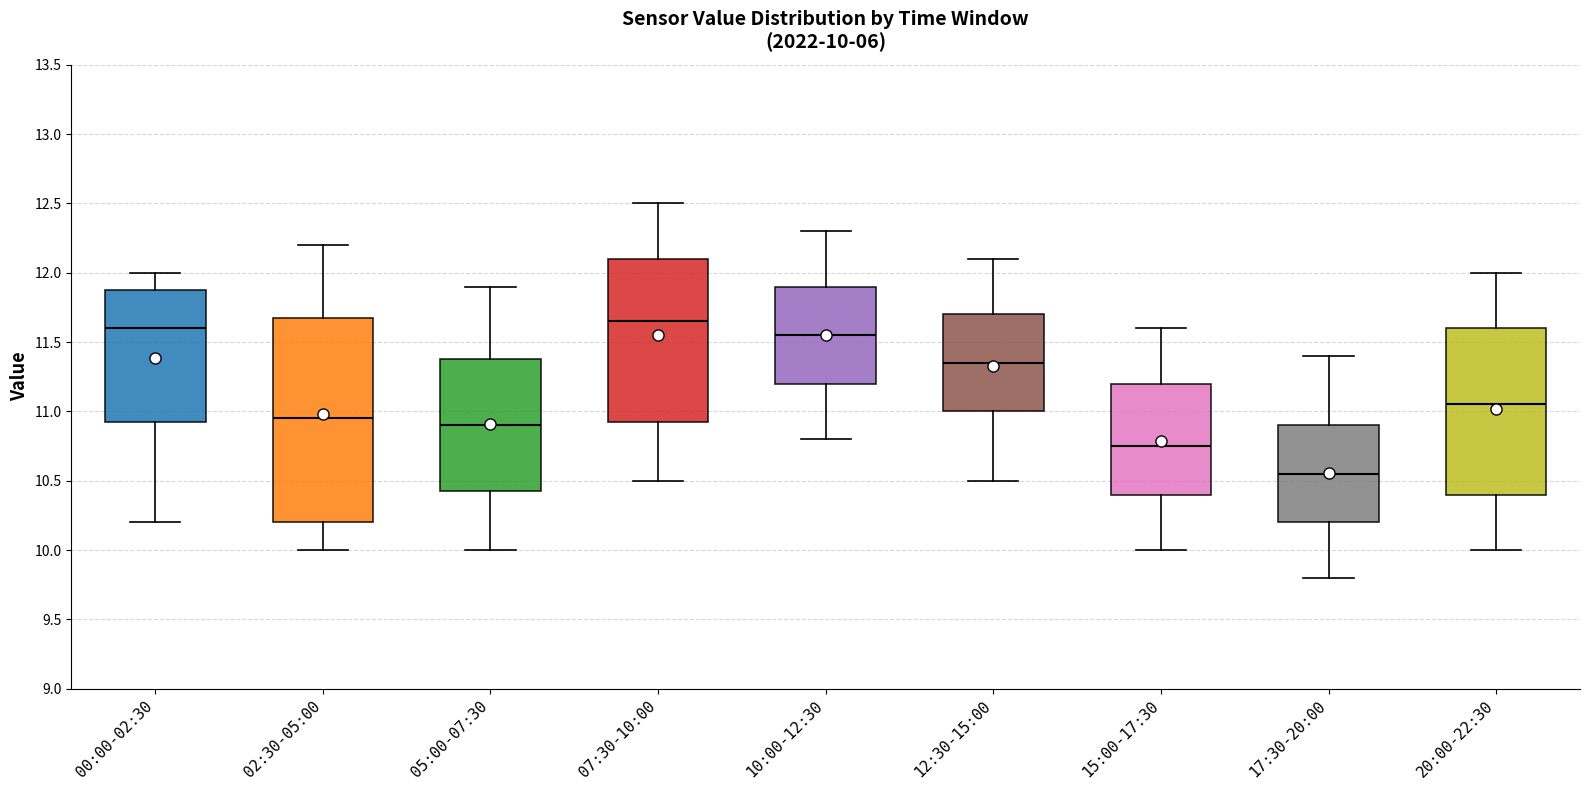

Which box is the tallest, from its lower edge to its upper edge?

02:30-05:00